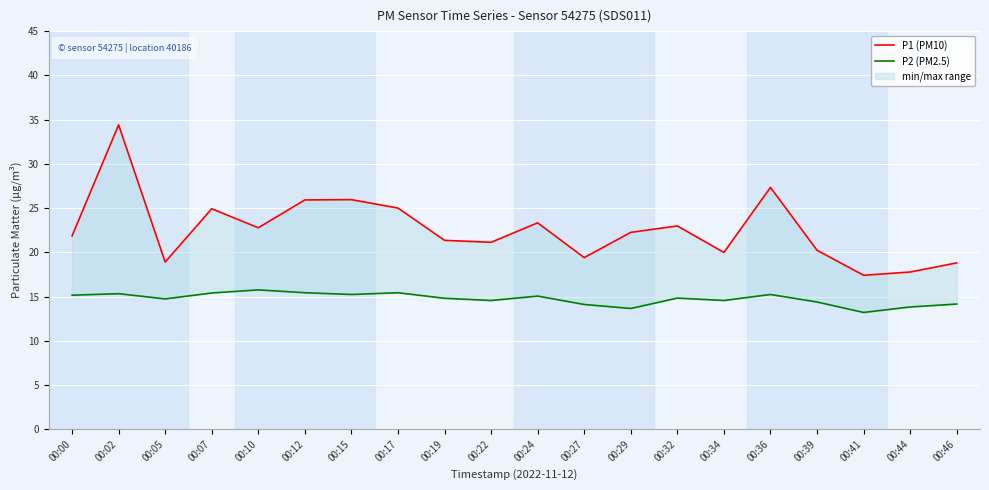

At which label is P2 (PM2.5) closest to 14?

00:27